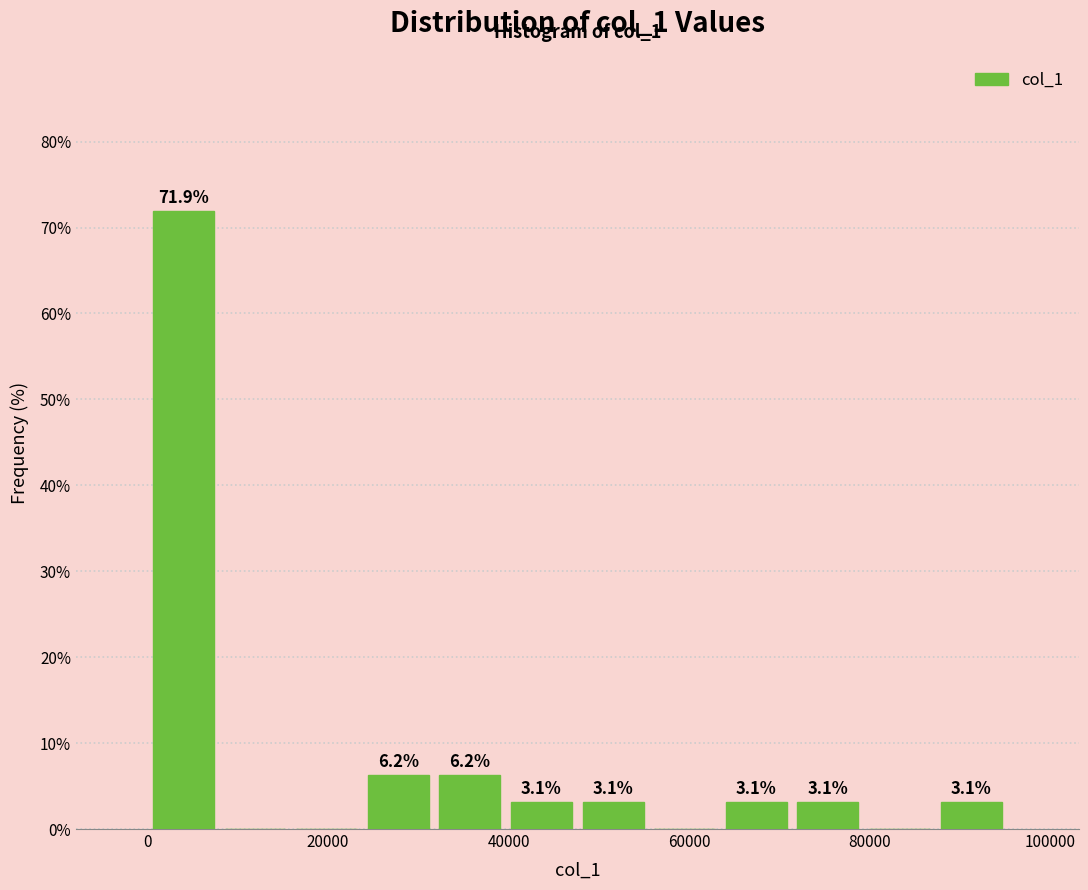

Around what value on the x-axis is the tallest bar? Give the approximate position of its centre, as read against the axis.

4000